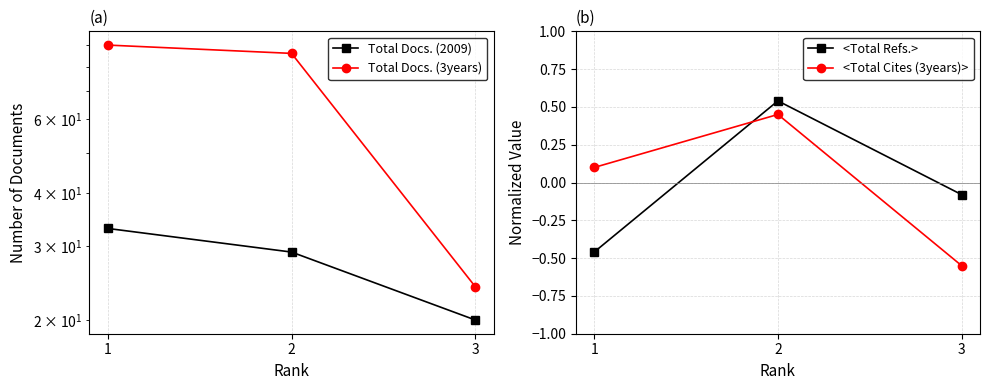

How many categories are shown in the chart?

3